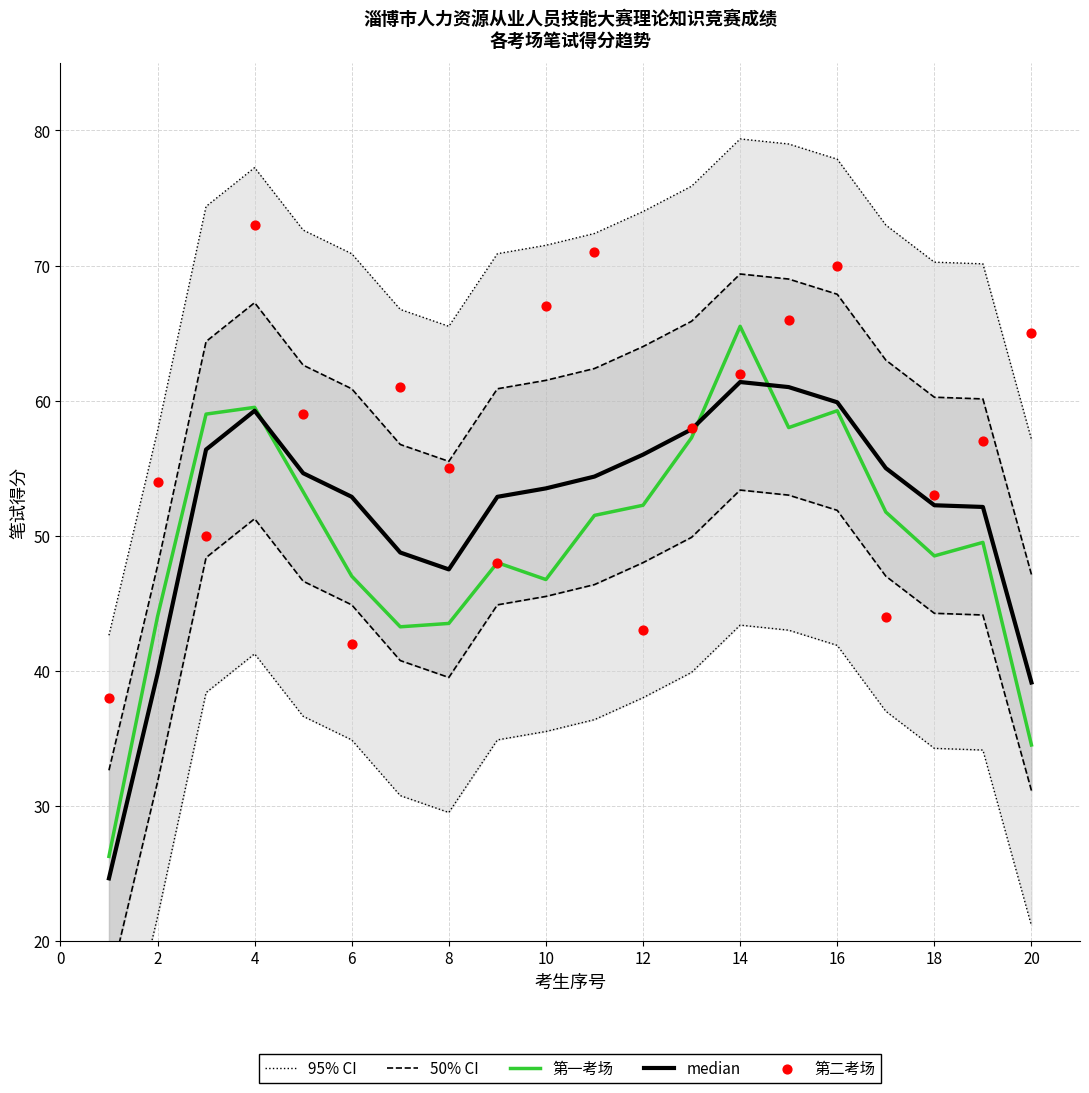

What is the approximate value of 第一考场 at 20?

34.5